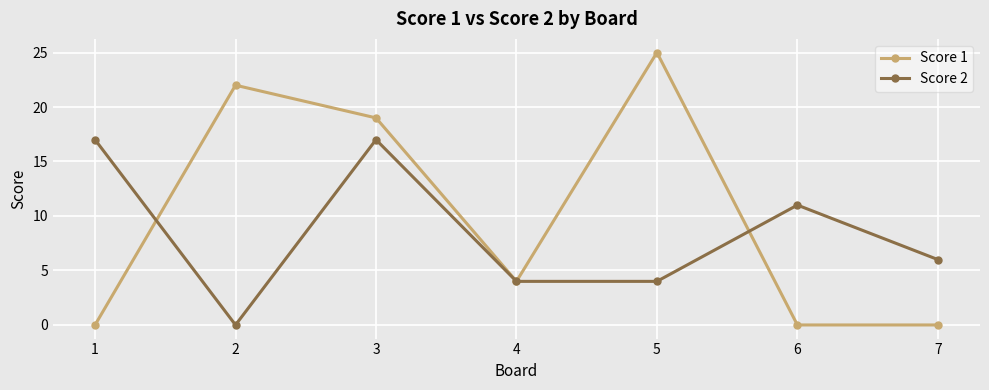

Reading left to right, extract all data points from this chart.

Score 1: 0	22	19	4	25	0	0
Score 2: 17	0	17	4	4	11	6